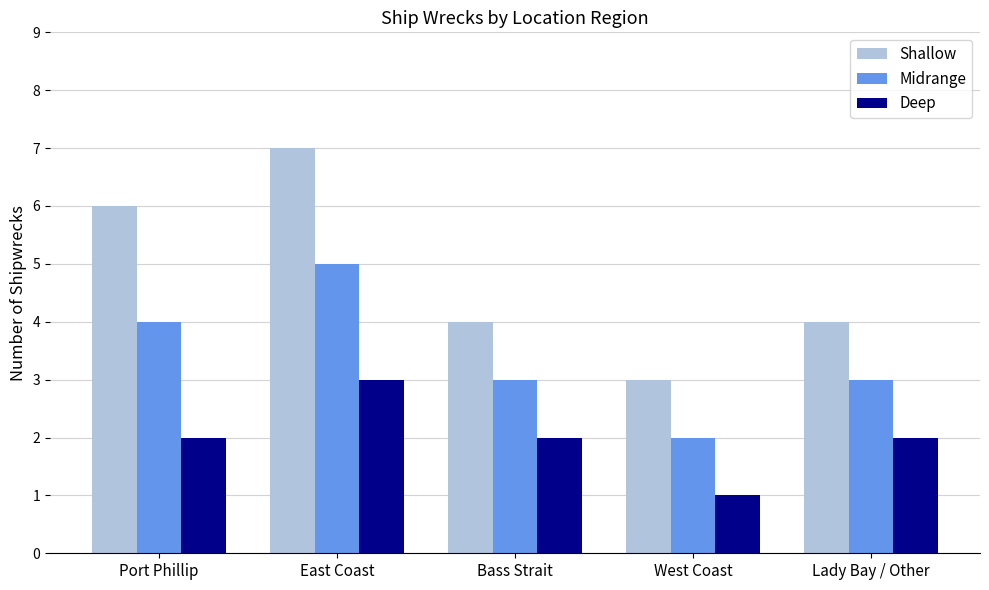

Rank the series at Port Phillip from highest to lowest value.

Shallow, Midrange, Deep